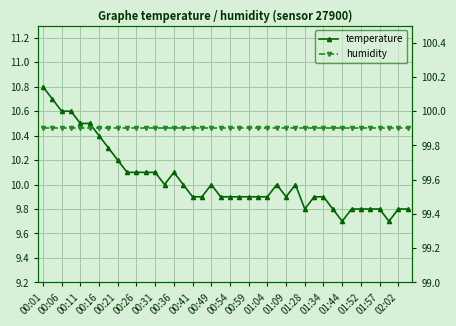

What is the difference between the highest and lowest values at 01:34?

89.9